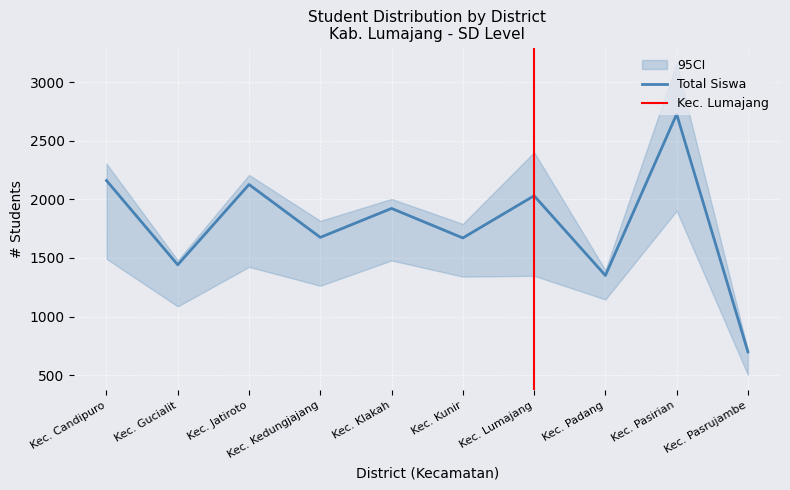

The Total Siswa series shows 3305 at Kec. Klakah. True or false?

False